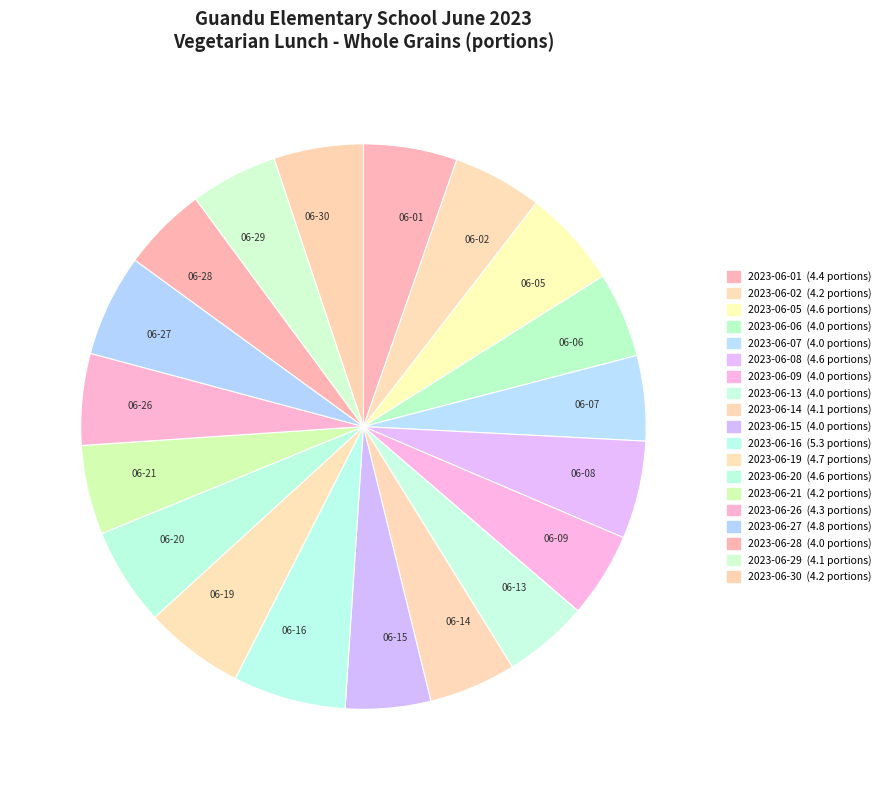

Is it true that 06-06 is 5% of the pie?

True